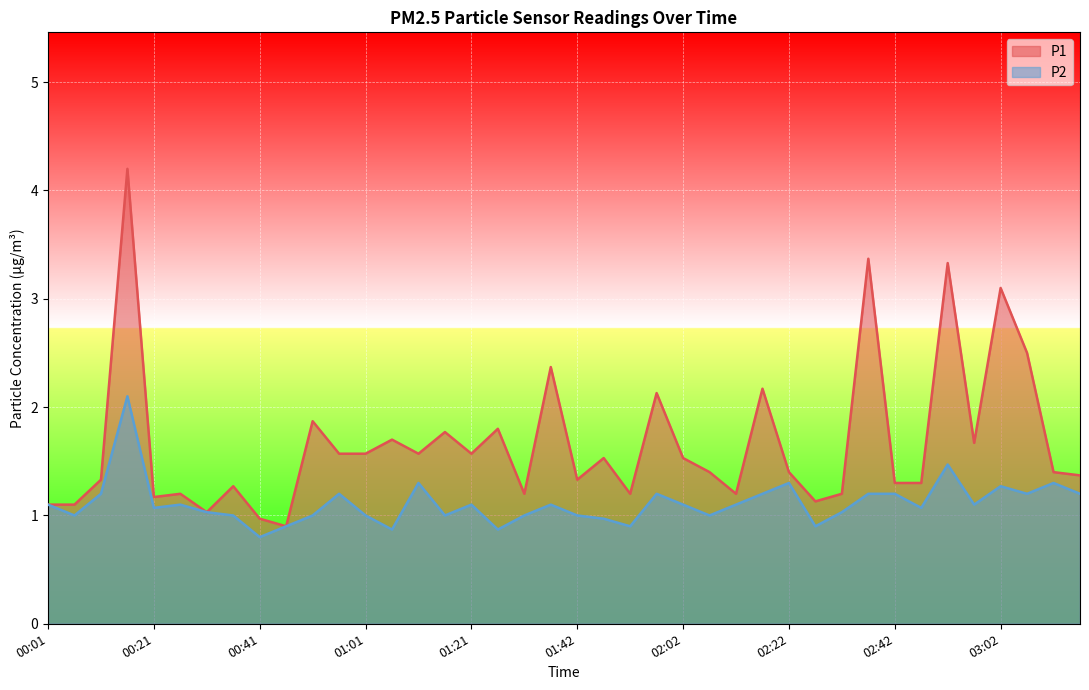

What is the greatest value displayed?

4.2